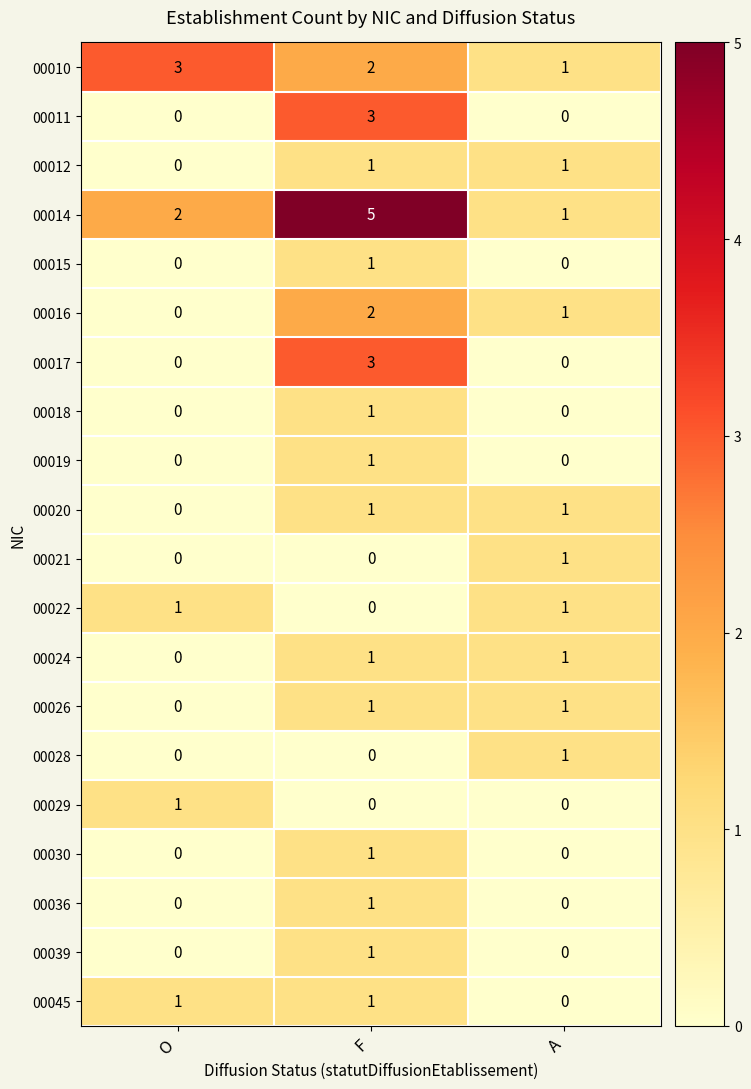

The value of 00018 at A is 0. True or false?

True